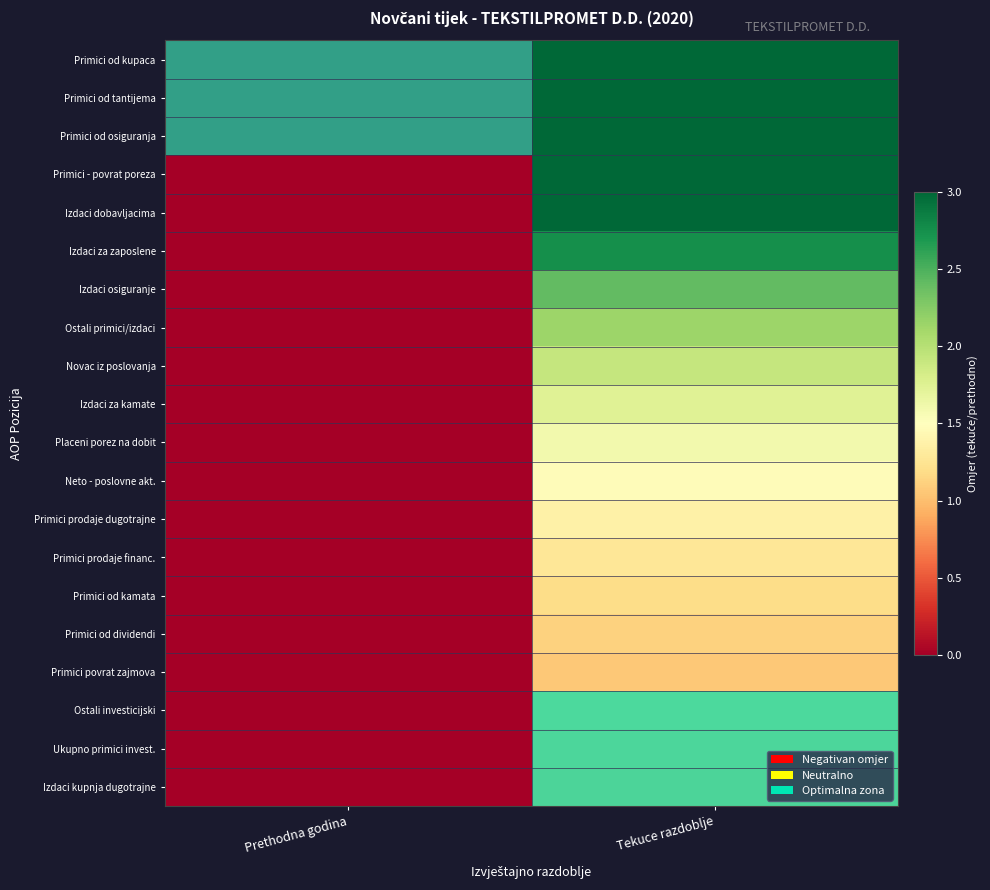

At which category does the chart reach its minimum across all series?

Prethodna godina